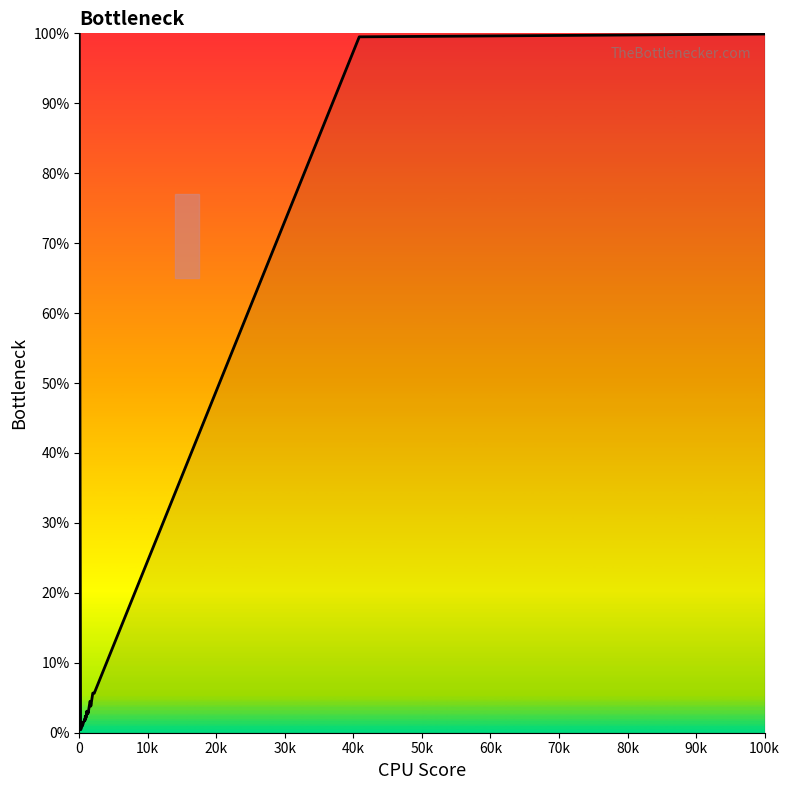

What is the maximum value shown in the chart?

100.0